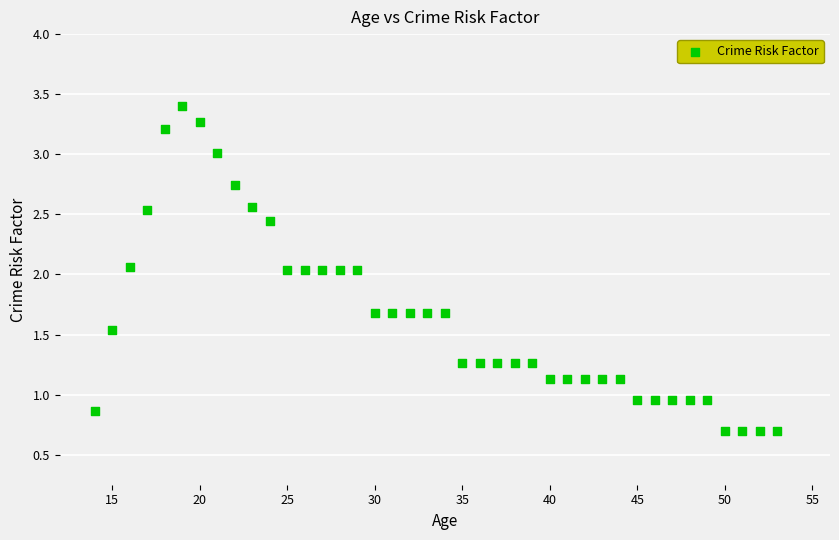

What is the range of X values (max minus min)?

39.0